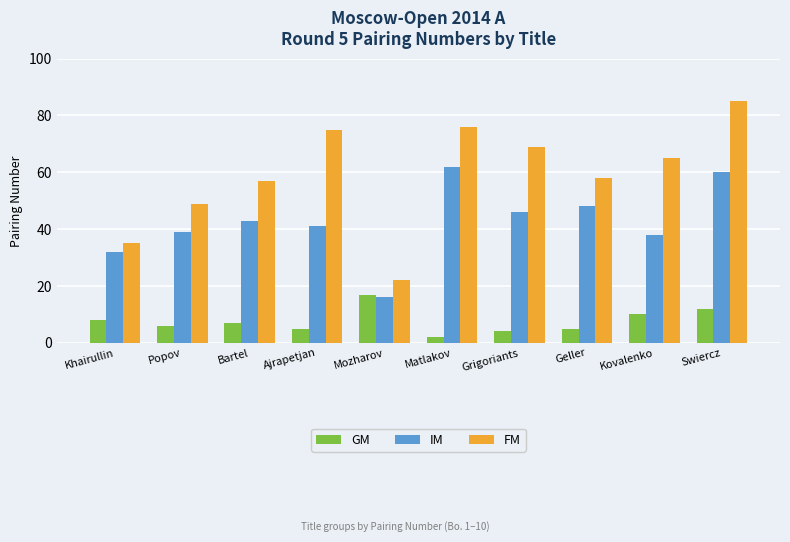

At Mozharov, list the series in order from largest to smallest.

FM, GM, IM